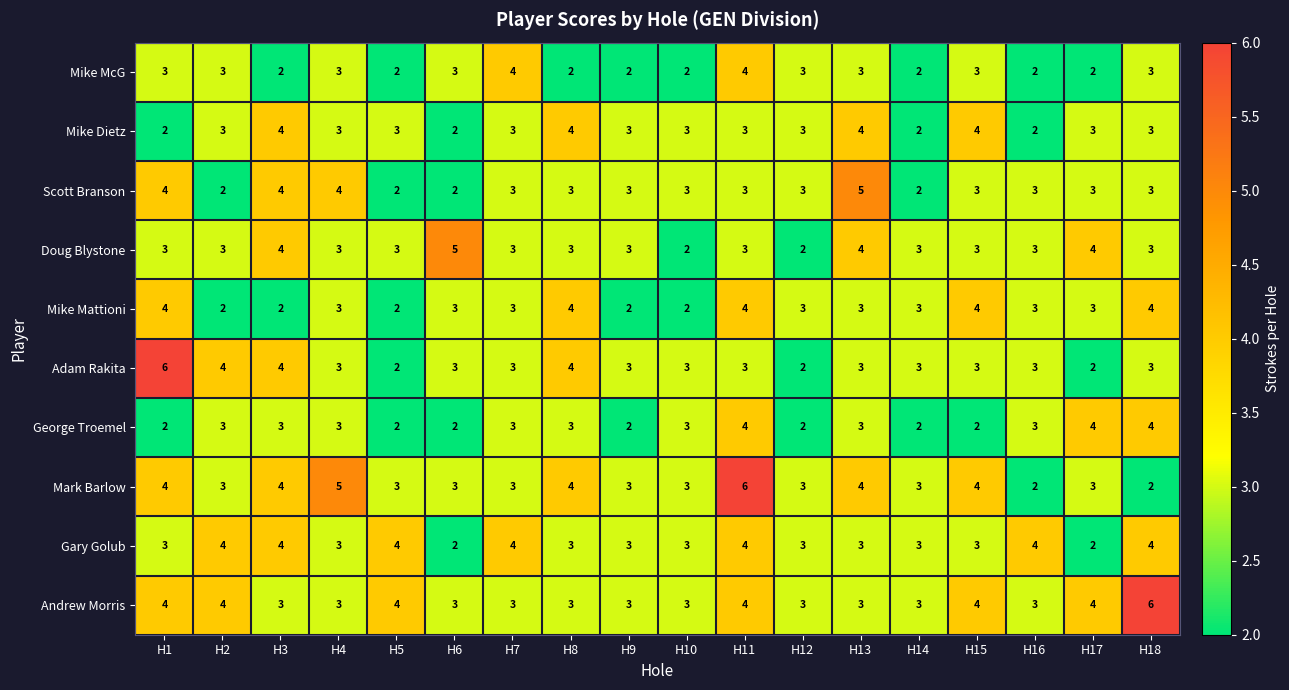

Is it true that Mike Dietz equals 2 at H9?

False